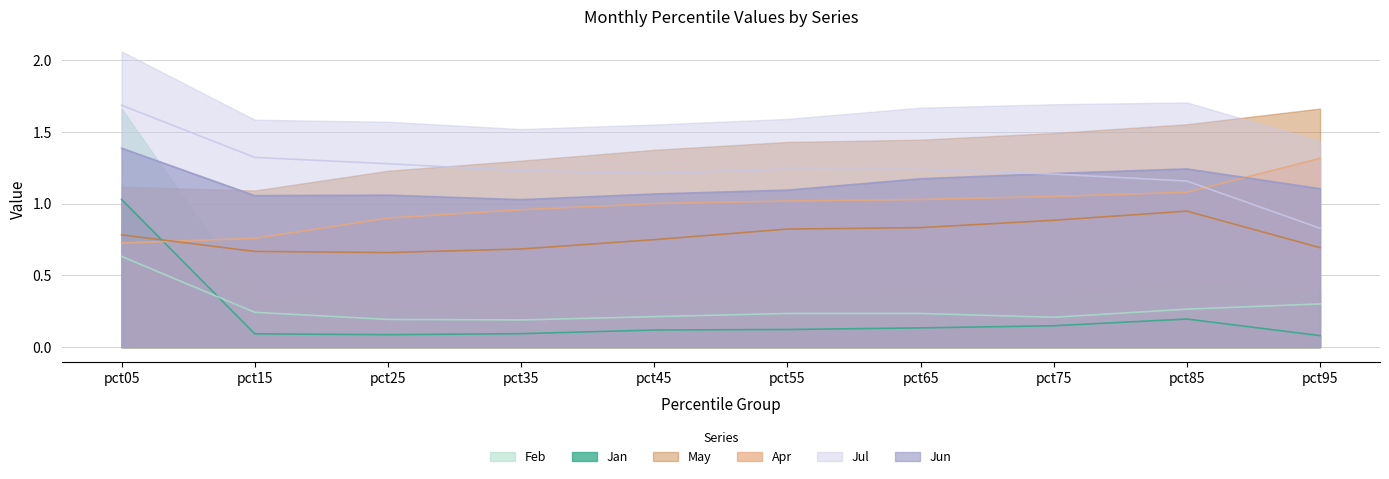

List the labels in order of Jun line value, smallest first.

pct35, pct15, pct25, pct45, pct55, pct95, pct65, pct75, pct85, pct05